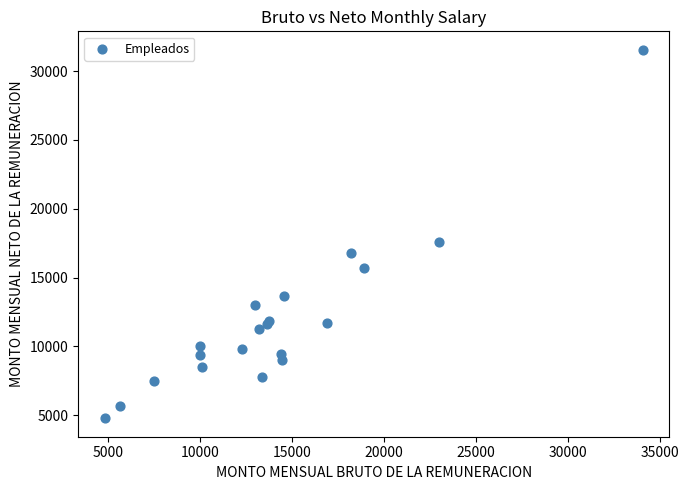

What Y value in the scatter plot is closest to 18163?

17603.4